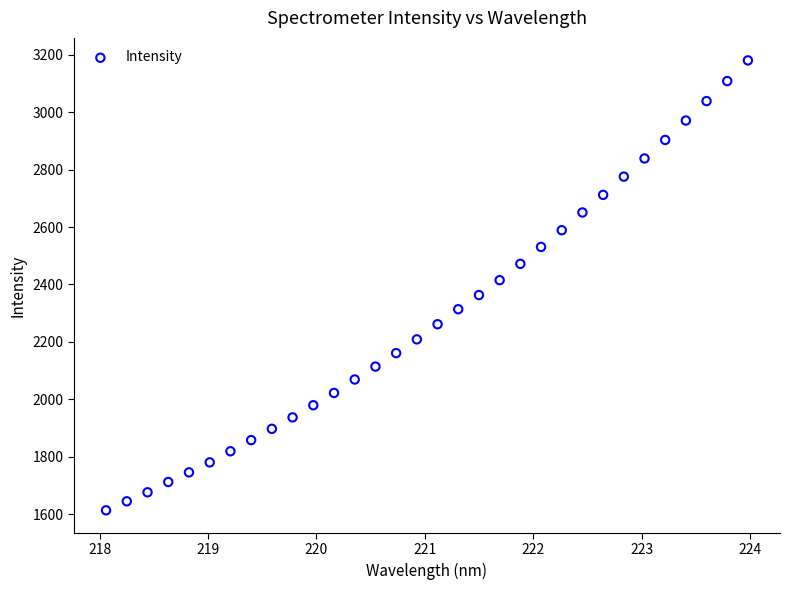

What is the range of X values (max minus min)?

5.9